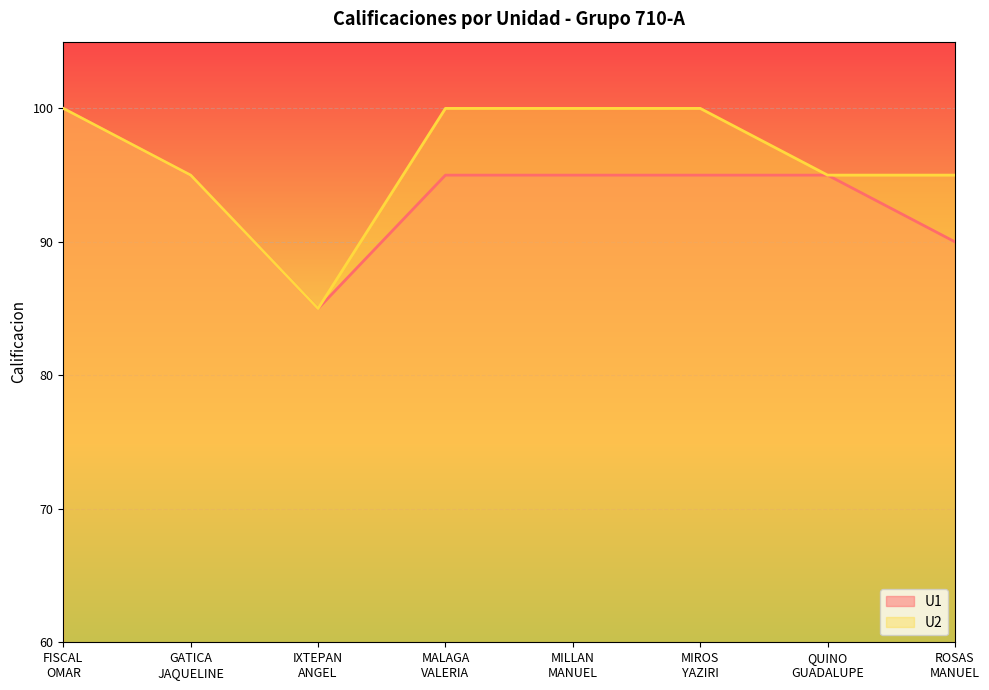

What is the smallest value displayed?

85